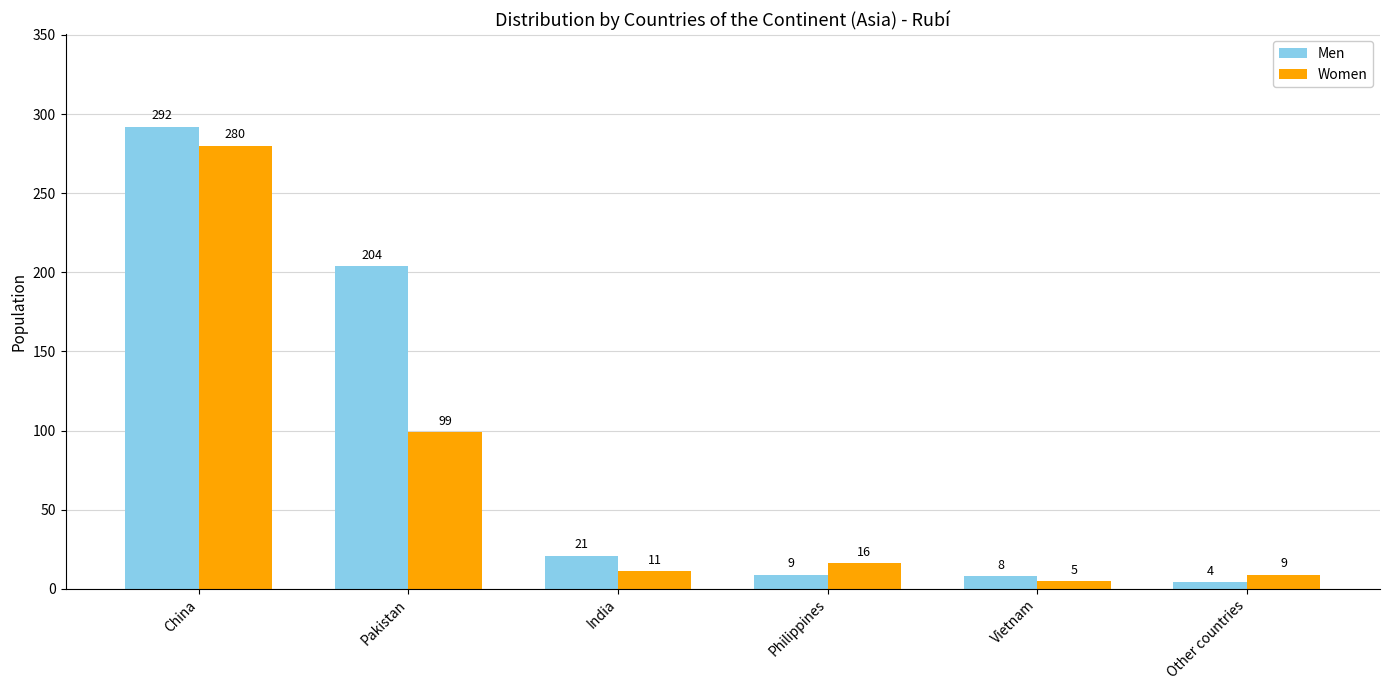

How many groups of bars are there?

6